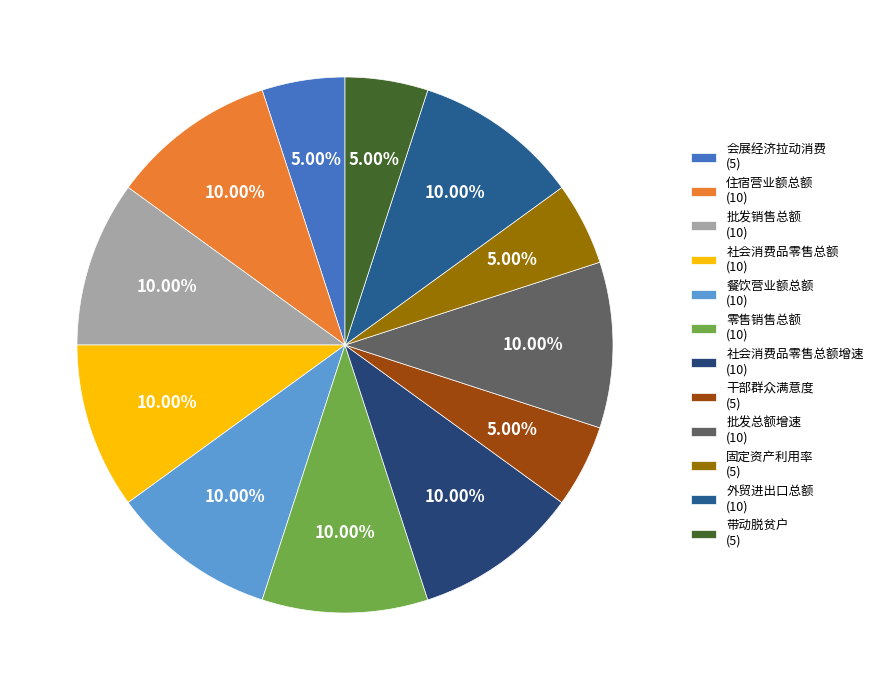

How many segments does this pie chart have?

12